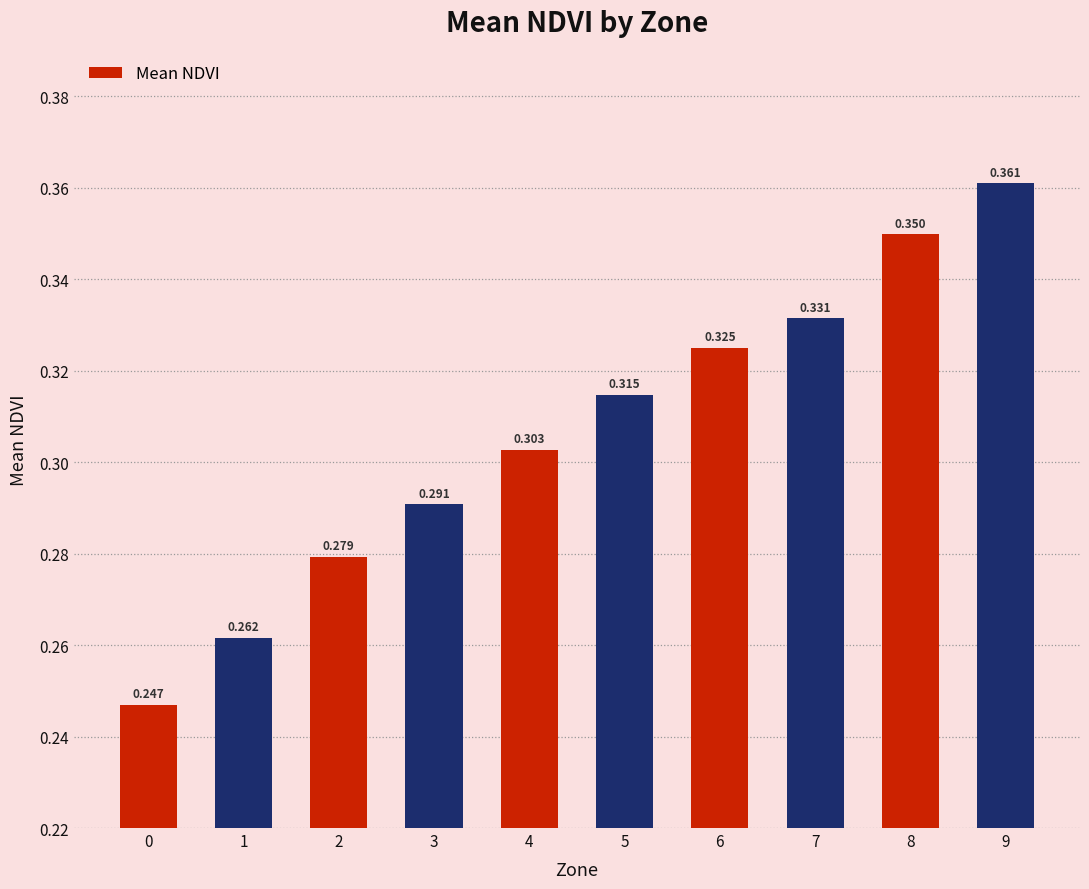

What is the difference between the maximum and minimum values?

0.1